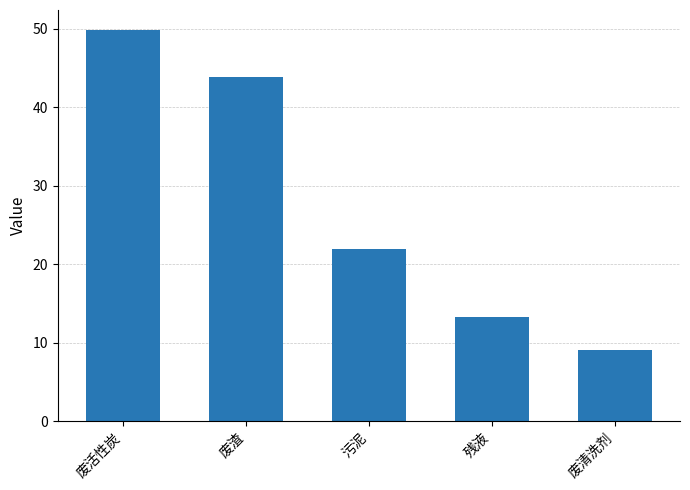

What is the difference between the second highest and minimum values?

34.9